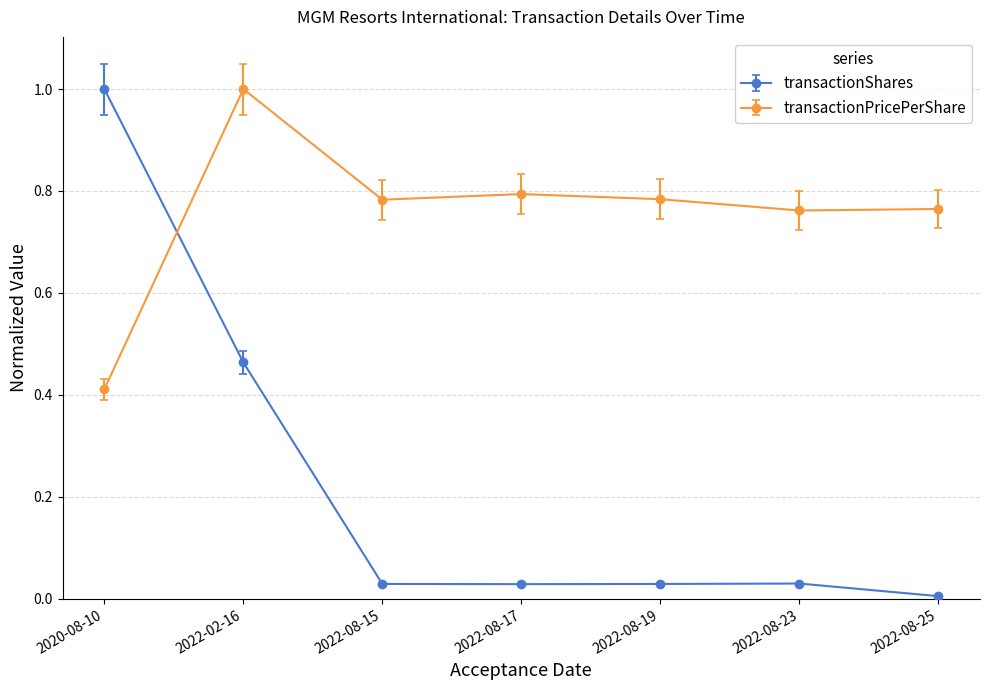

Which category has the highest value in the transactionPricePerShare series?

2022-02-16